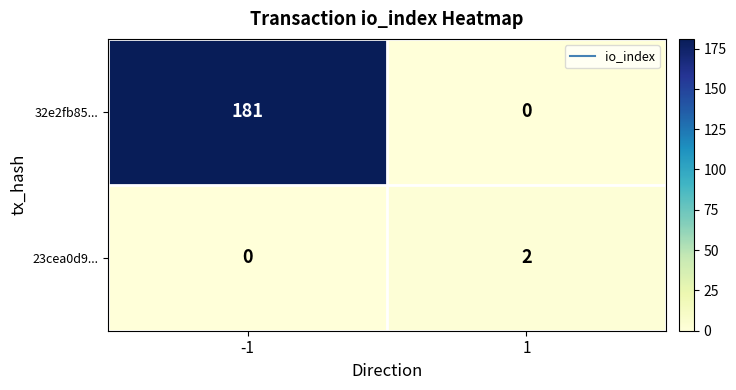

What is the maximum value shown in the chart?

181